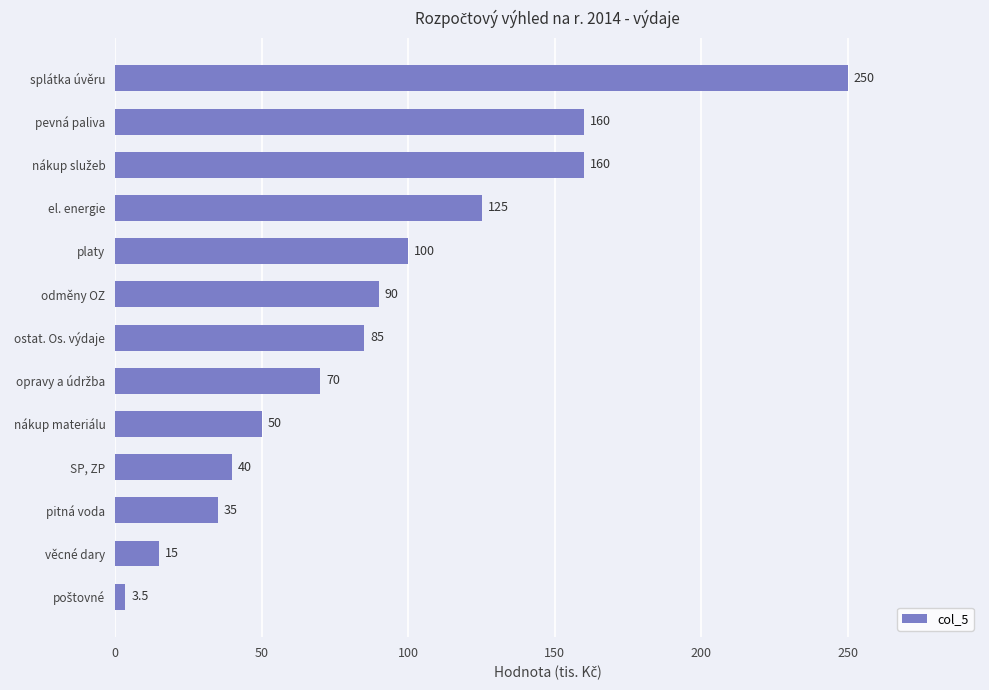

What is the ratio of the value at nákup materiálu to the value at el. energie?

0.4